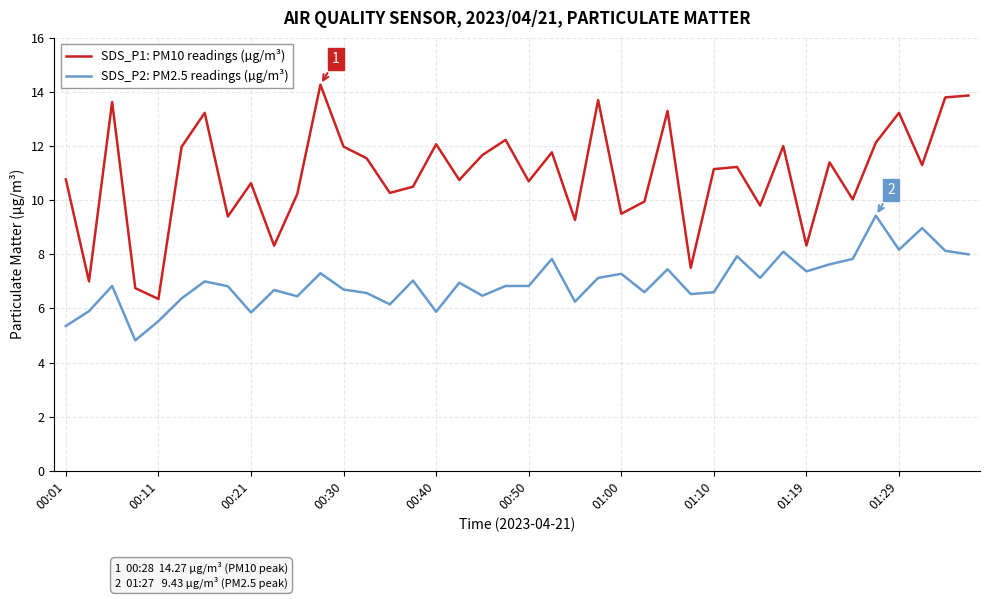

At how many categories does at least one series exceed 9?

34